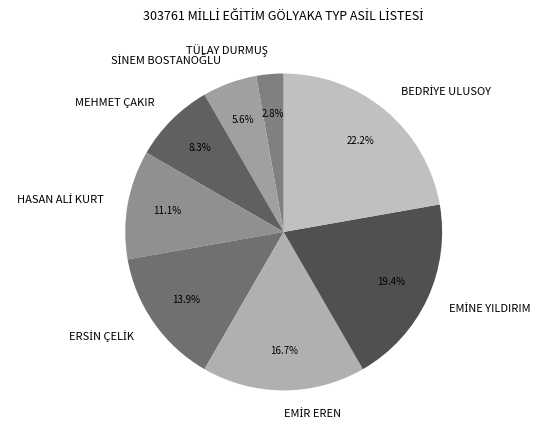

Is MEHMET ÇAKIR the majority of the pie?

No